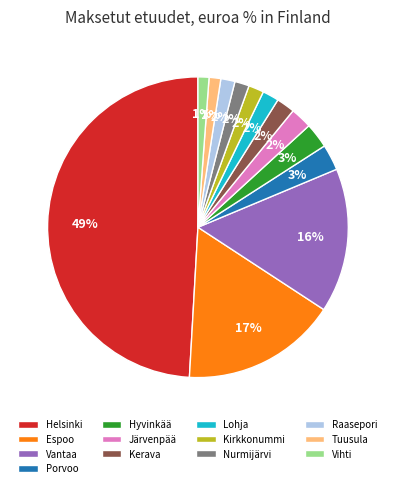

To the nearest percent, what is the average slice percentage?

8%